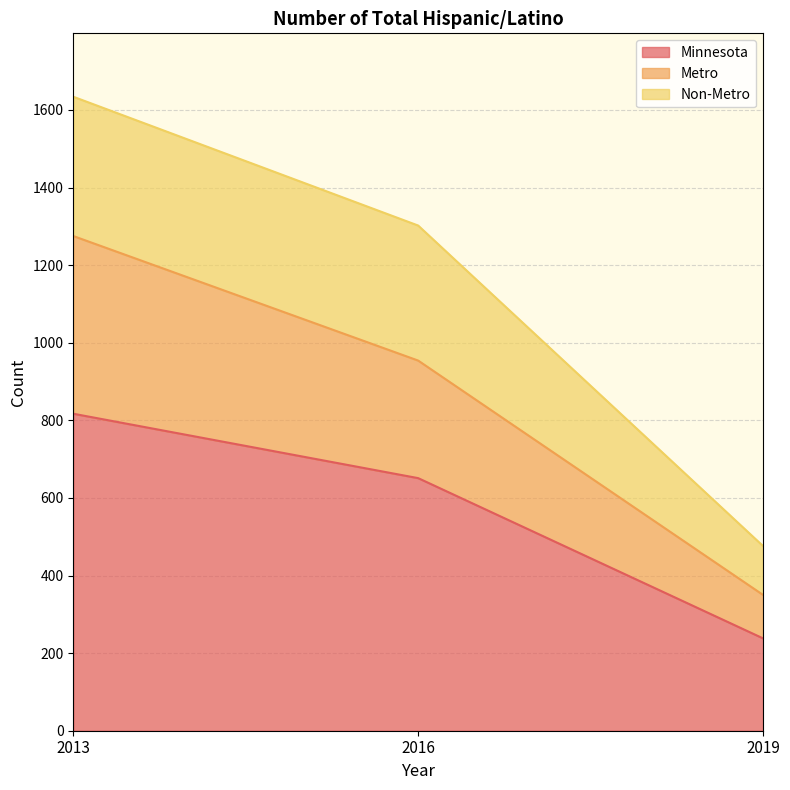

The value of Minnesota at 2013 is 508. True or false?

False